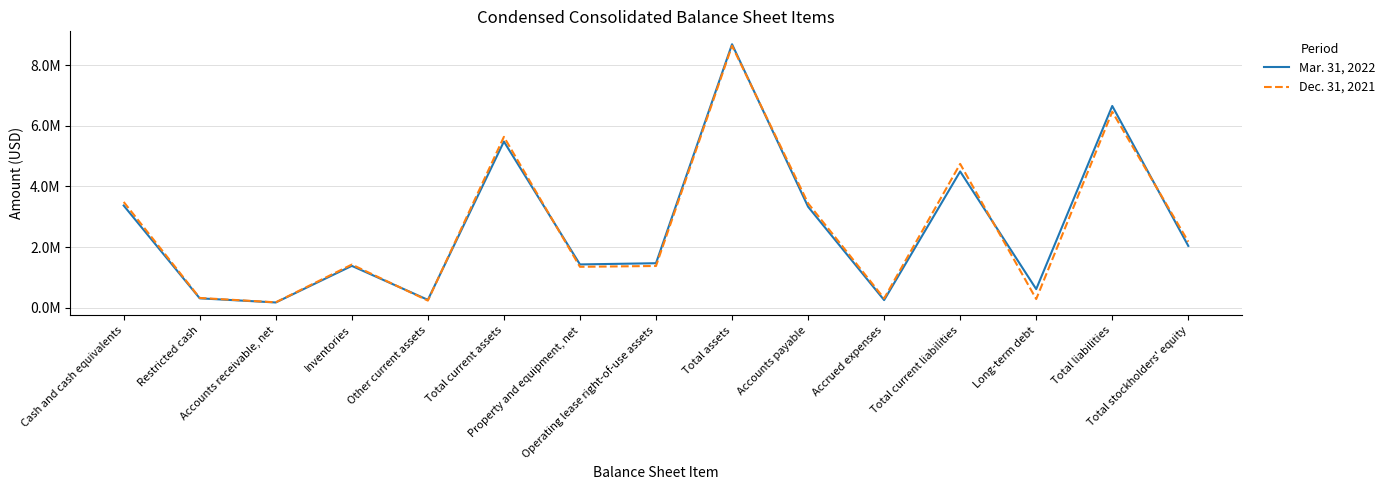

Reading left to right, transcribe all the data shown in this chart.

Mar. 31, 2022: Cash and cash equivalents=3369353	Restricted cash=307100	Accounts receivable, net=170603	Inventories=1378399	Other current assets=256945	Total current assets=5482400	Property and equipment, net=1425839	Operating lease right-of-use assets=1465868	Total assets=8693210	Accounts payable=3330095	Accrued expenses=249619	Total current liabilities=4494704	Long-term debt=611053	Total liabilities=6655949	Total stockholders' equity=2037261
Dec. 31, 2021: Cash and cash equivalents=3487708	Restricted cash=319800	Accounts receivable, net=175350	Inventories=1421501	Other current assets=232447	Total current assets=5636806	Property and equipment, net=1347531	Operating lease right-of-use assets=1374629	Total assets=8641834	Accounts payable=3442720	Accrued expenses=304293	Total current liabilities=4744288	Long-term debt=283190	Total liabilities=6465877	Total stockholders' equity=2175957